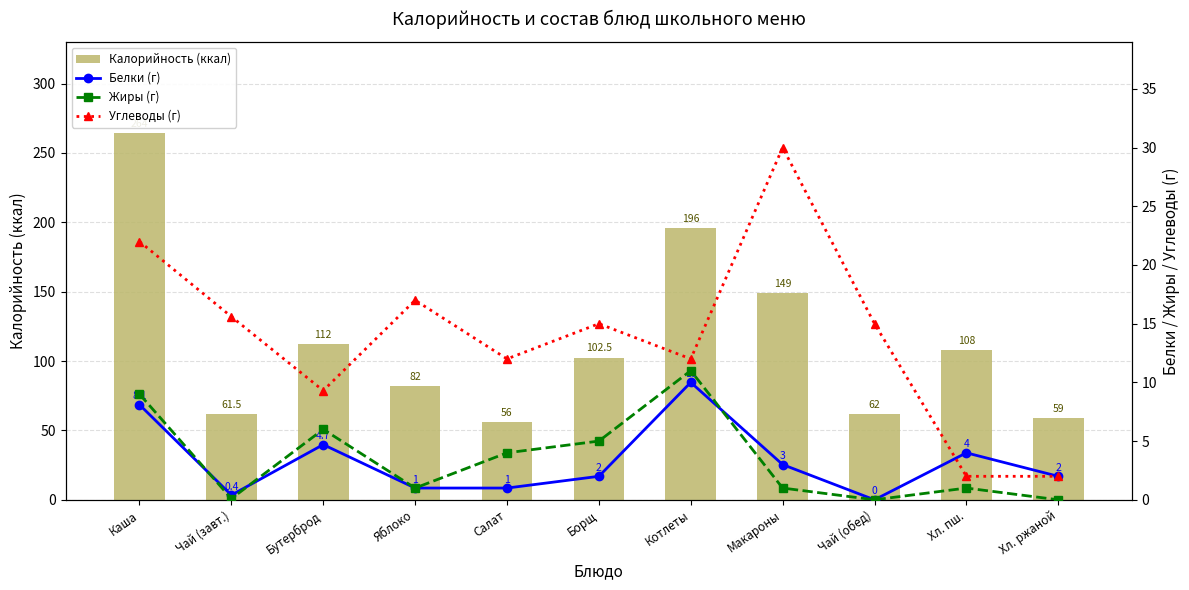

True or false: Жиры (г) has a value of -4.8 at Чай (обед).

False